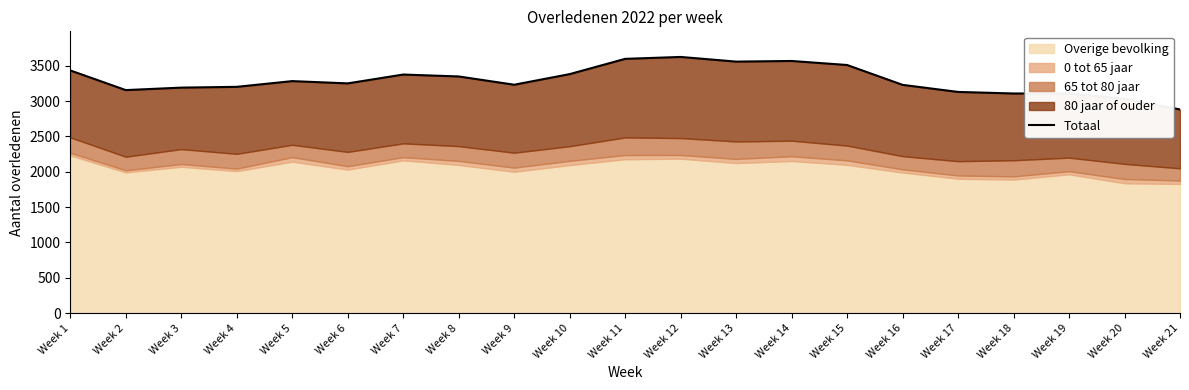

What is the average value?

3295